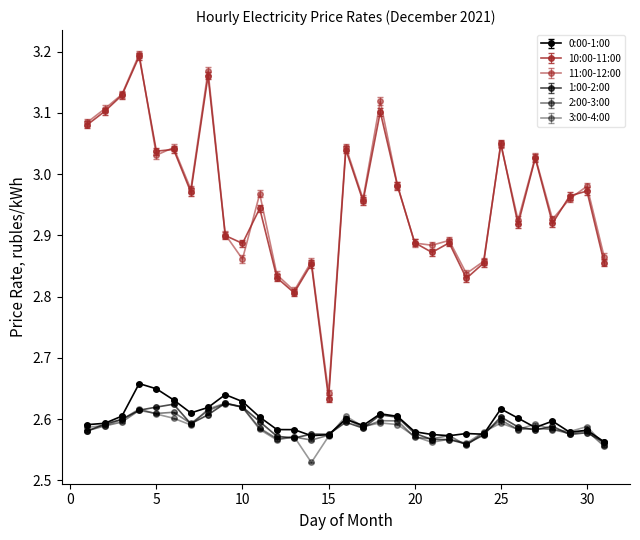

Rank the series by their maximum value, from highest to lowest.

11:00-12:00, 10:00-11:00, 0:00-1:00, 3:00-4:00, 1:00-2:00, 2:00-3:00